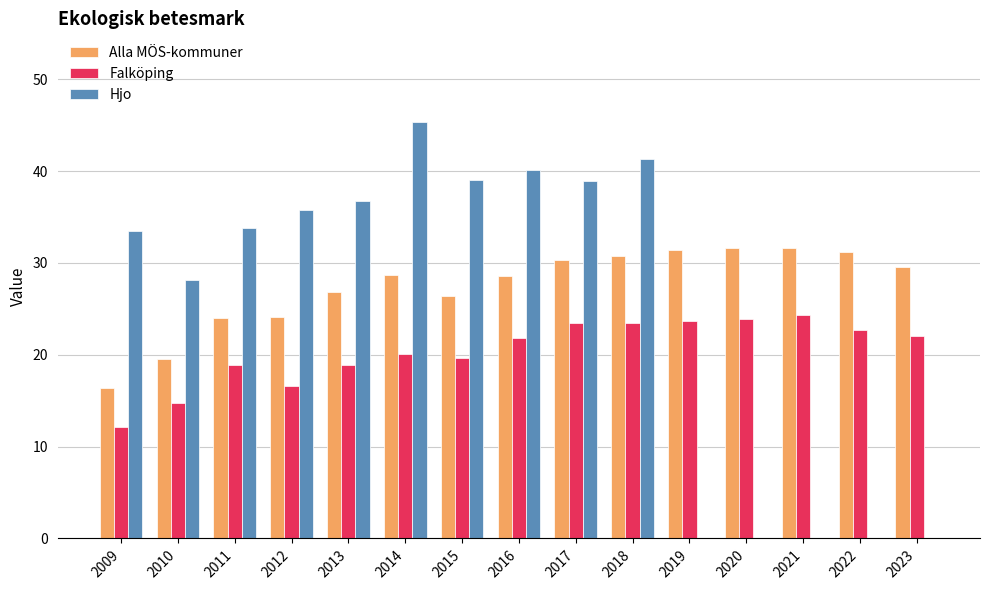

Between 2016 and 2021, which series saw the biggest shift?

Hjo